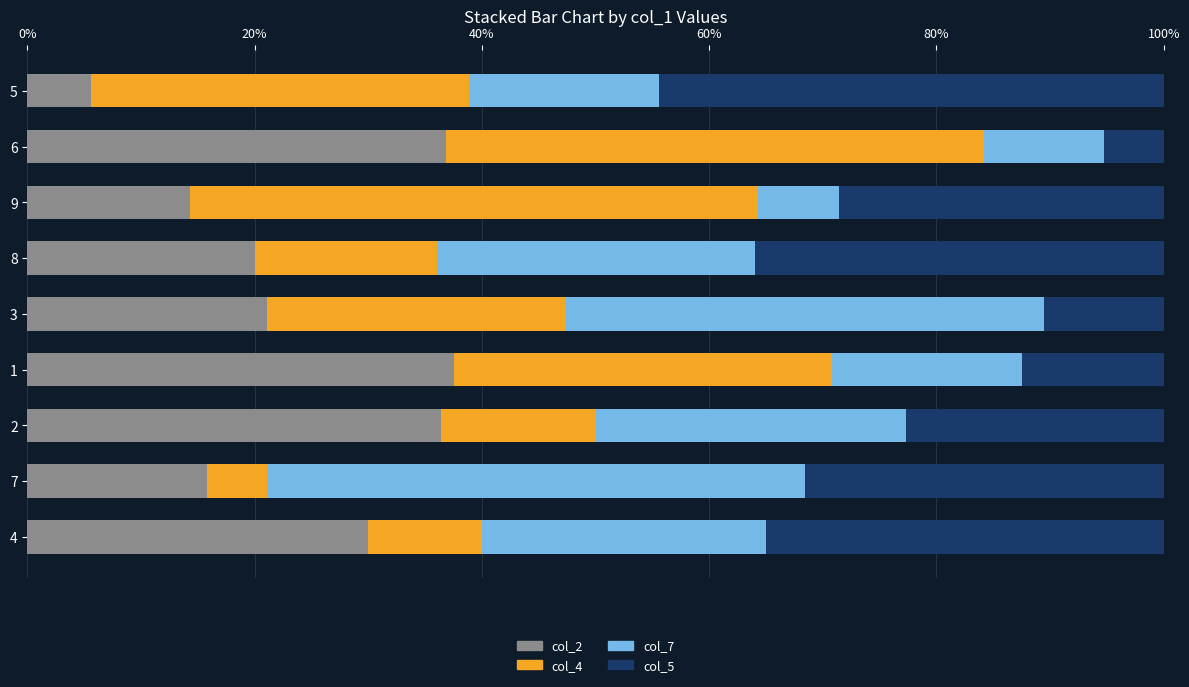

What is the total value across all series at 5?

100.0